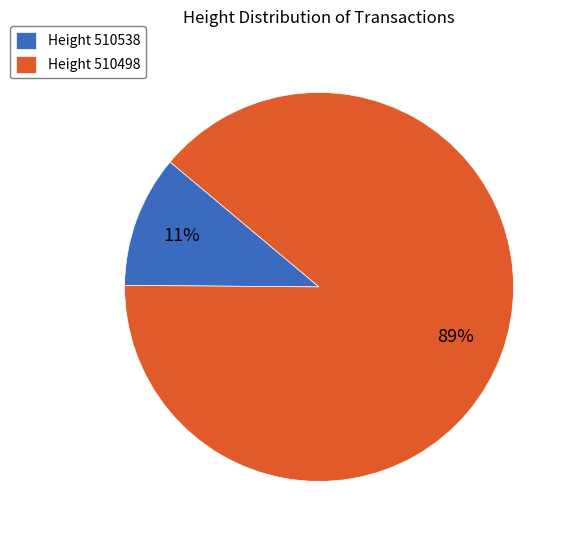

What percentage is the Height 510538 slice, to the nearest percent?

11%